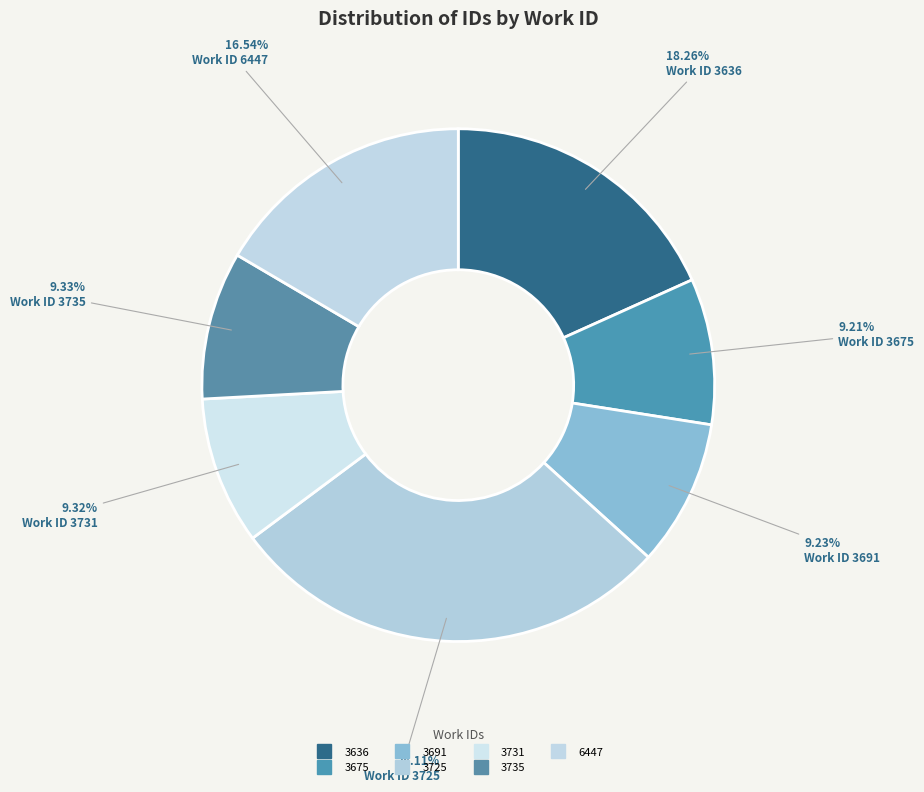

Count the number of slices in the pie.

7